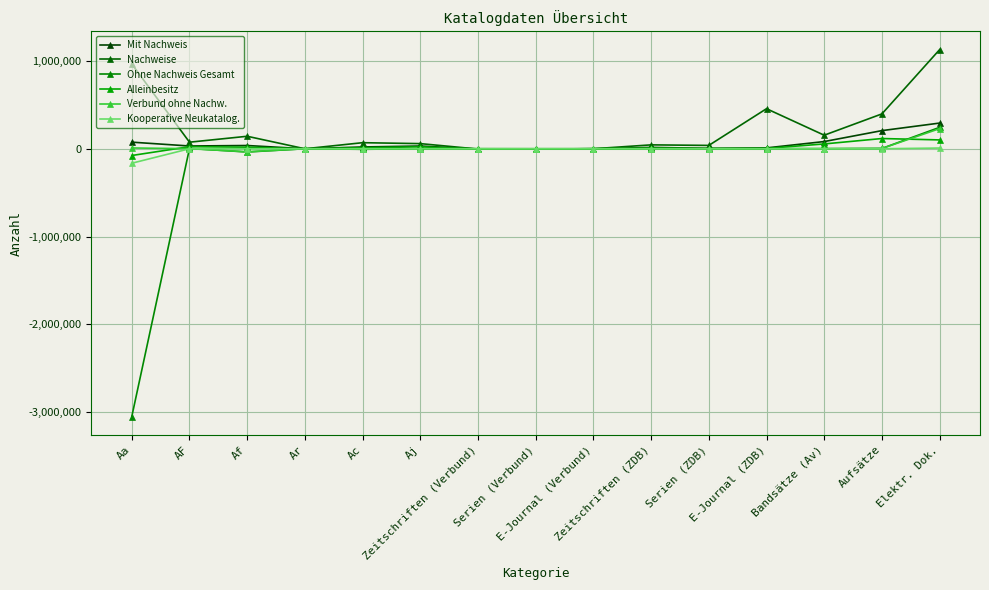

What is the greatest value displayed?

1128585